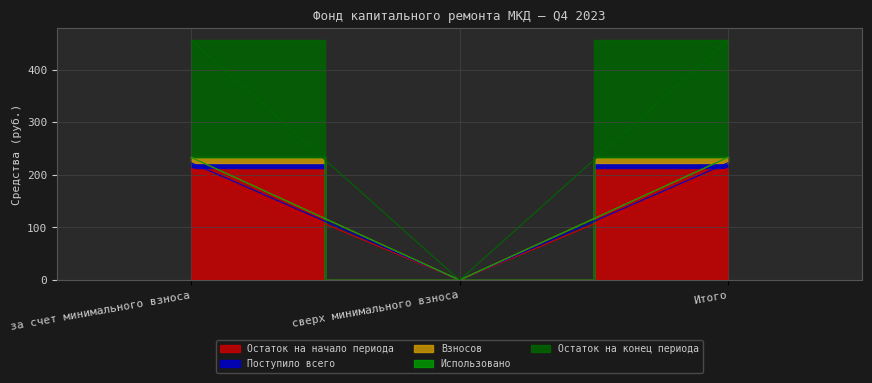

Rank the series by their maximum value, from lowest to highest.

Поступило всего, Остаток на начало периода, Взносов, Остаток на конец периода